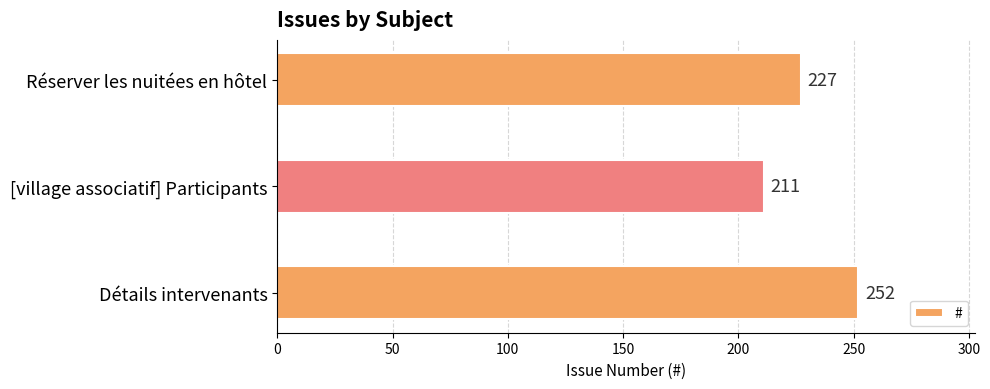

What is the average value?

230